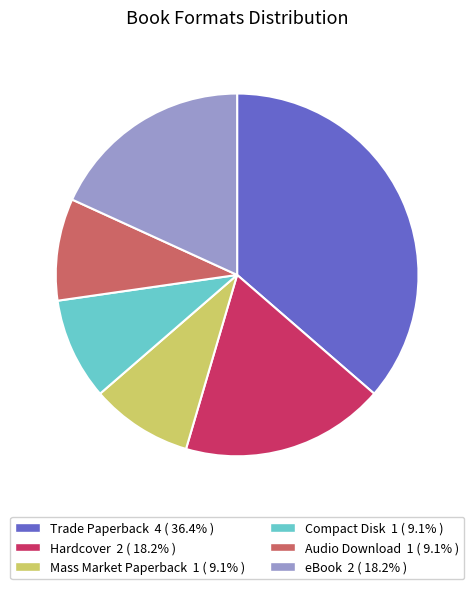

Is there a majority slice in this chart?

No